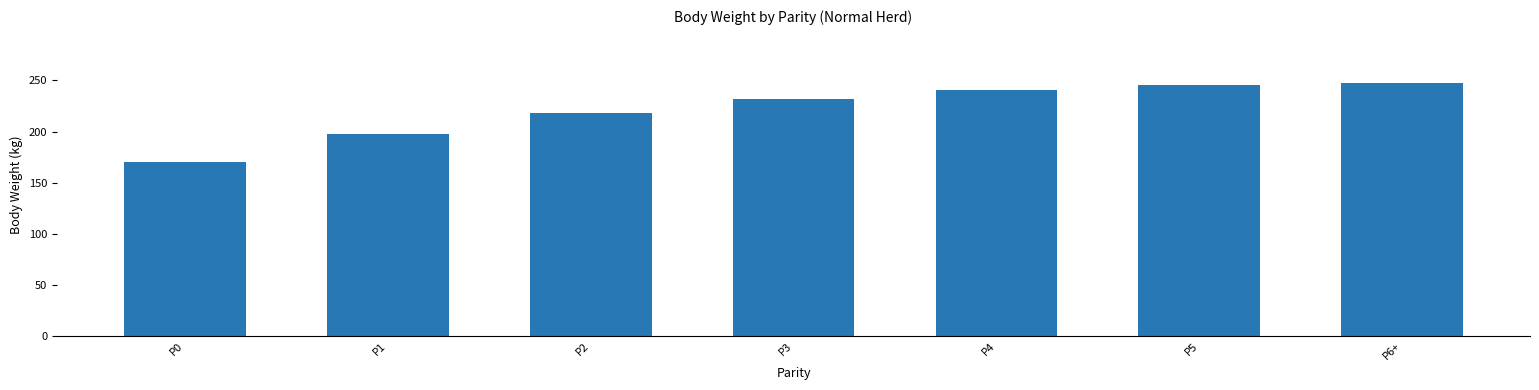

Reading right to left, transcribe all the data shown in this chart.

247.1	245.4	240.6	231.7	217.7	197.5	170.0